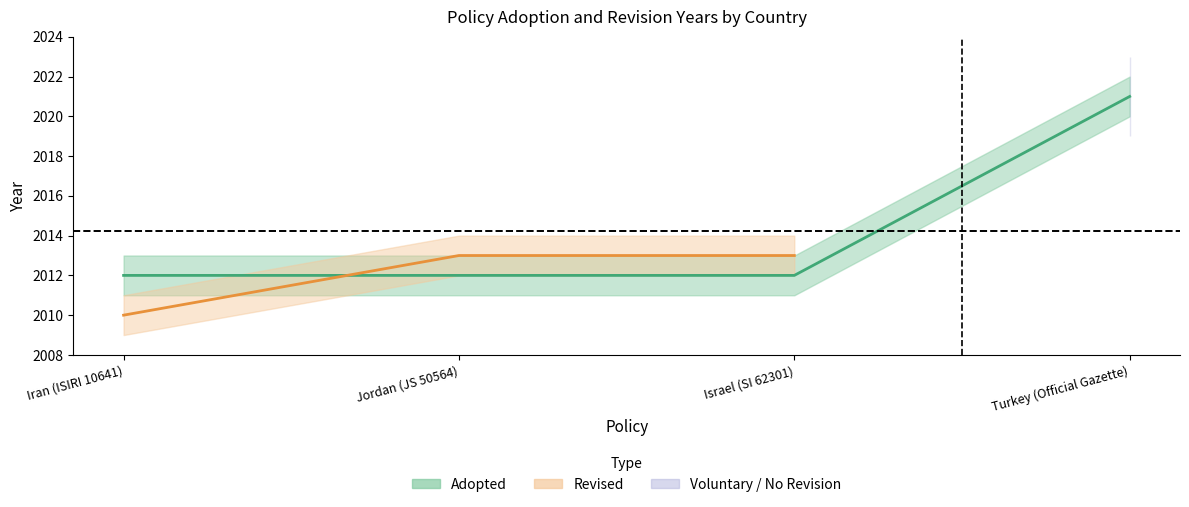

What is the label of the 3rd point from the left?

Israel (SI 62301)